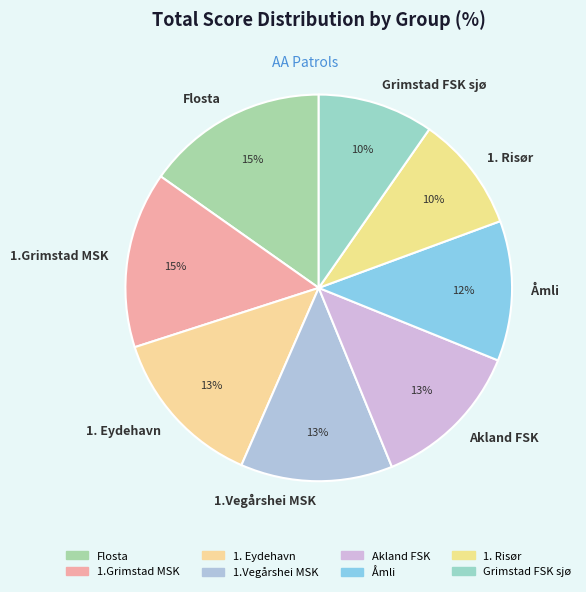

To the nearest percent, what percentage of the pie is 1.Grimstad MSK?

15%